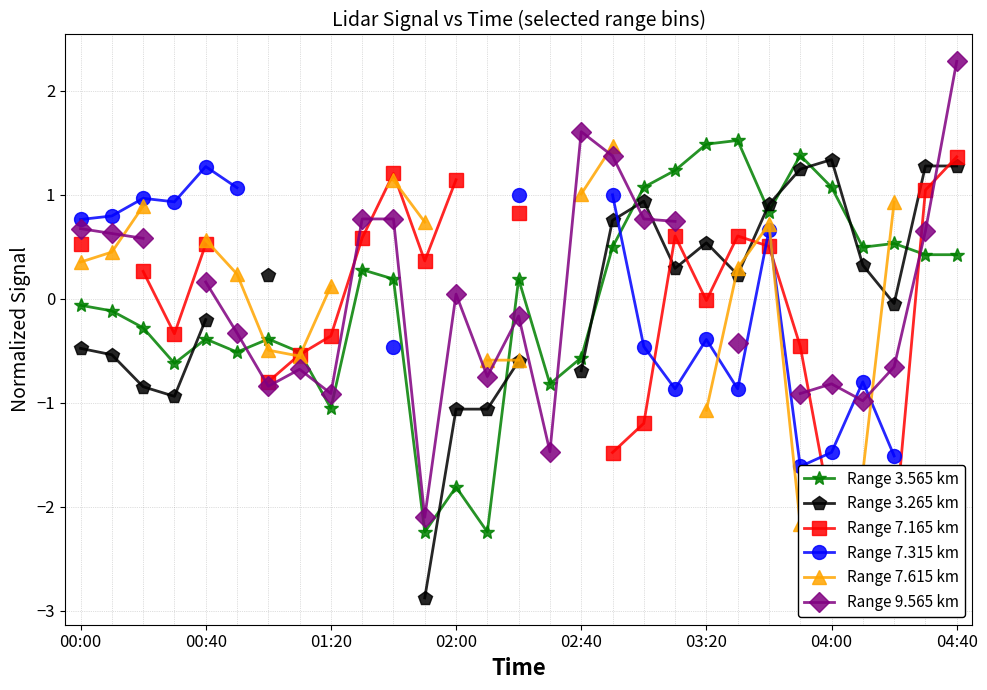

True or false: Range 3.565 km has more than 1 points higher than both neighbors.

True